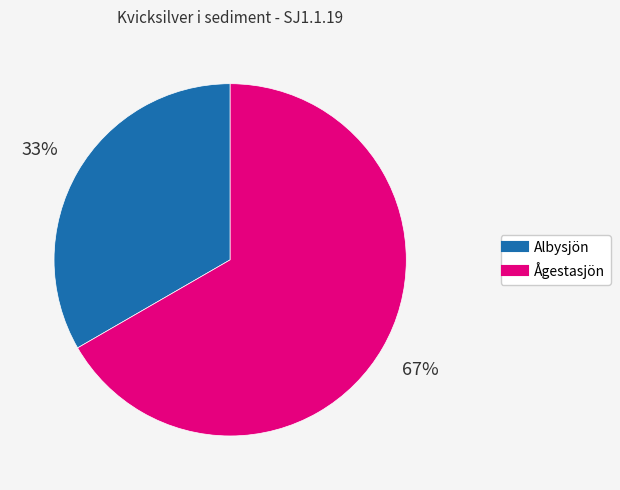

How many slices are in this pie chart?

2